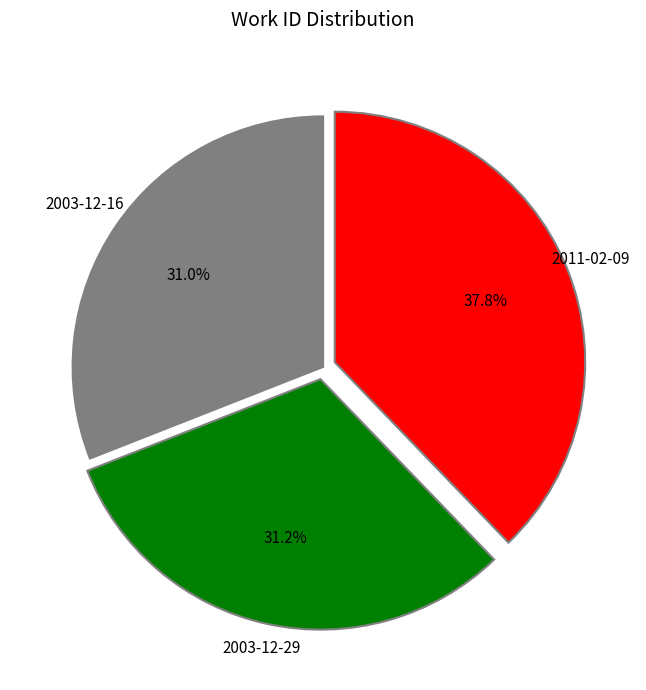

Is there any slice that represents more than half of the pie?

No